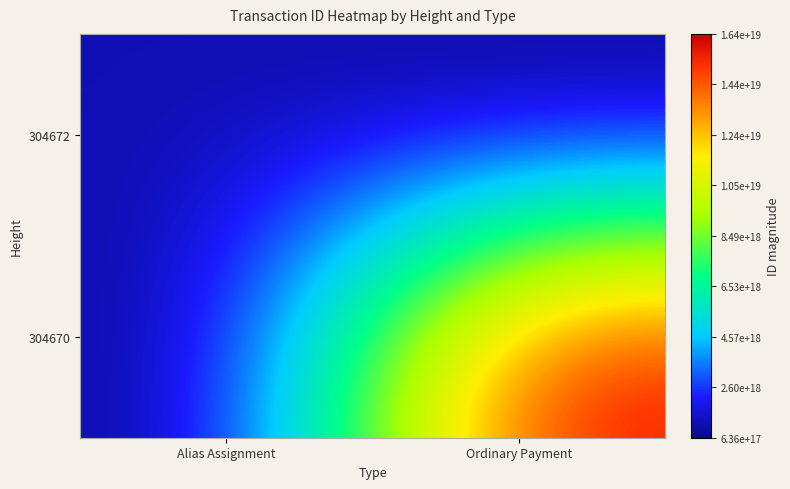

Which has a higher value, Ordinary Payment or Alias Assignment?

Alias Assignment